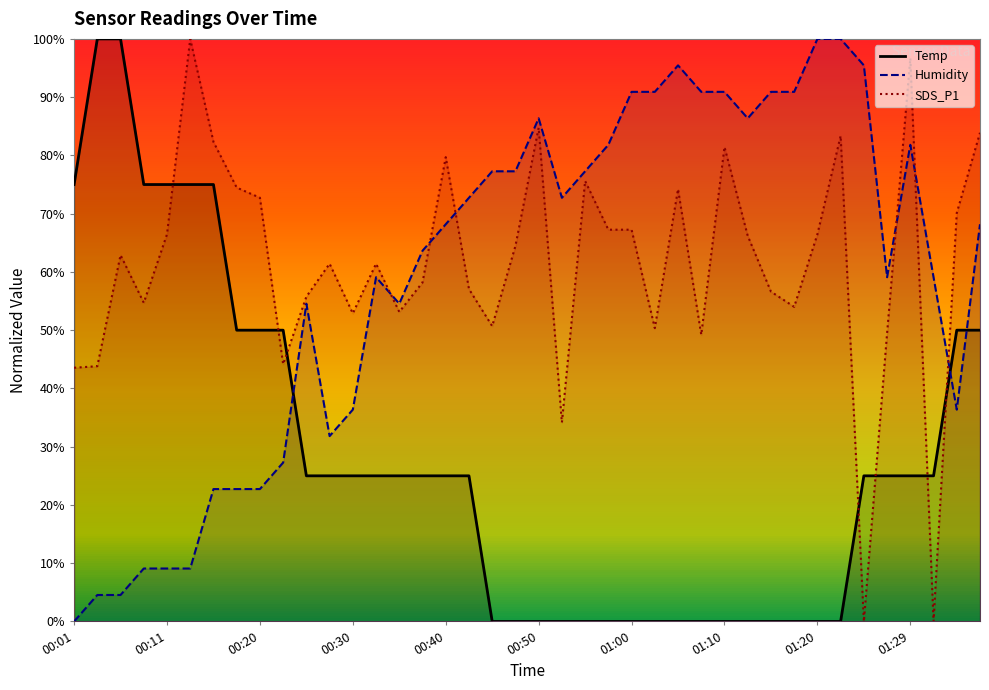

Which series has the largest range (max minus min)?

Temp